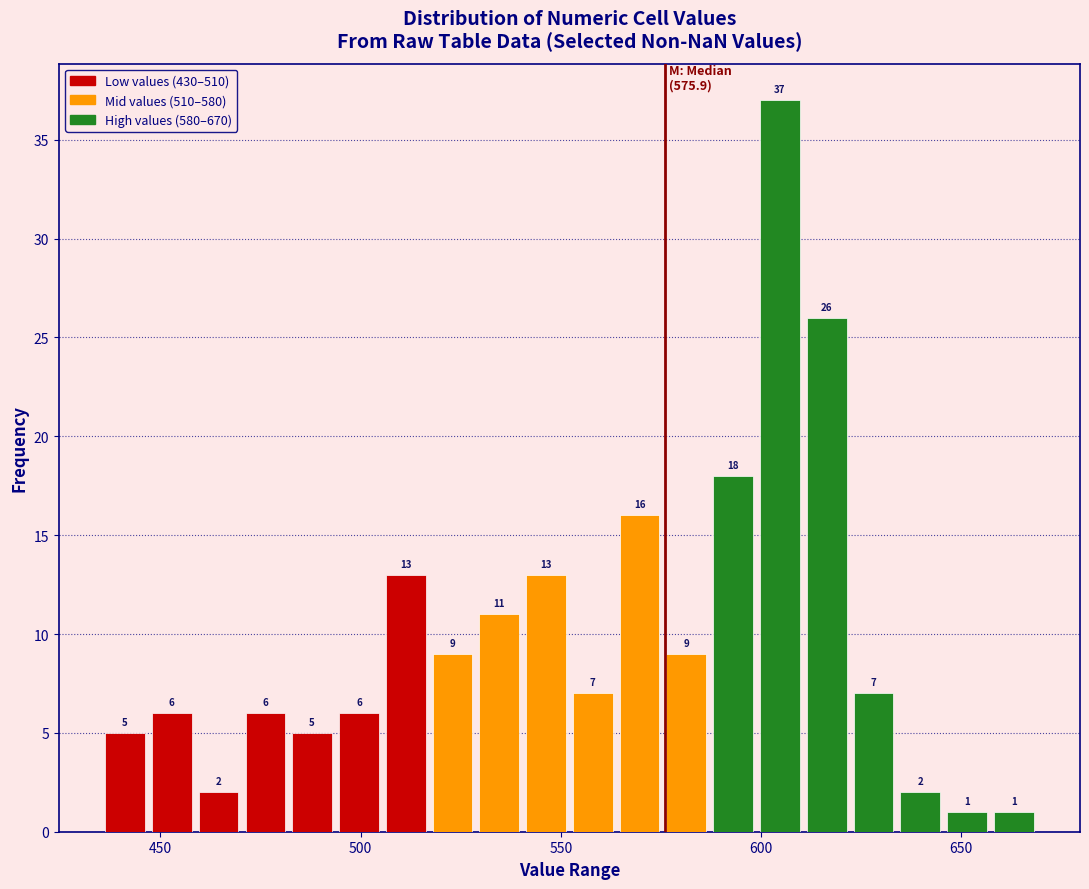

Around what value on the x-axis is the tallest bar? Give the approximate position of its centre, as read against the axis.

605